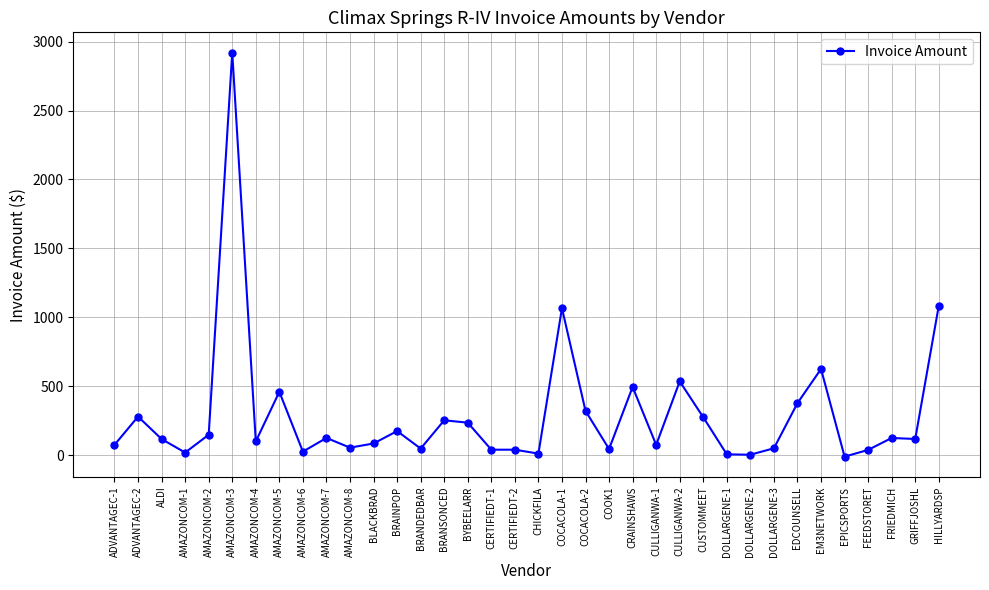

Where is the first local minimum?

AMAZONCOM-1